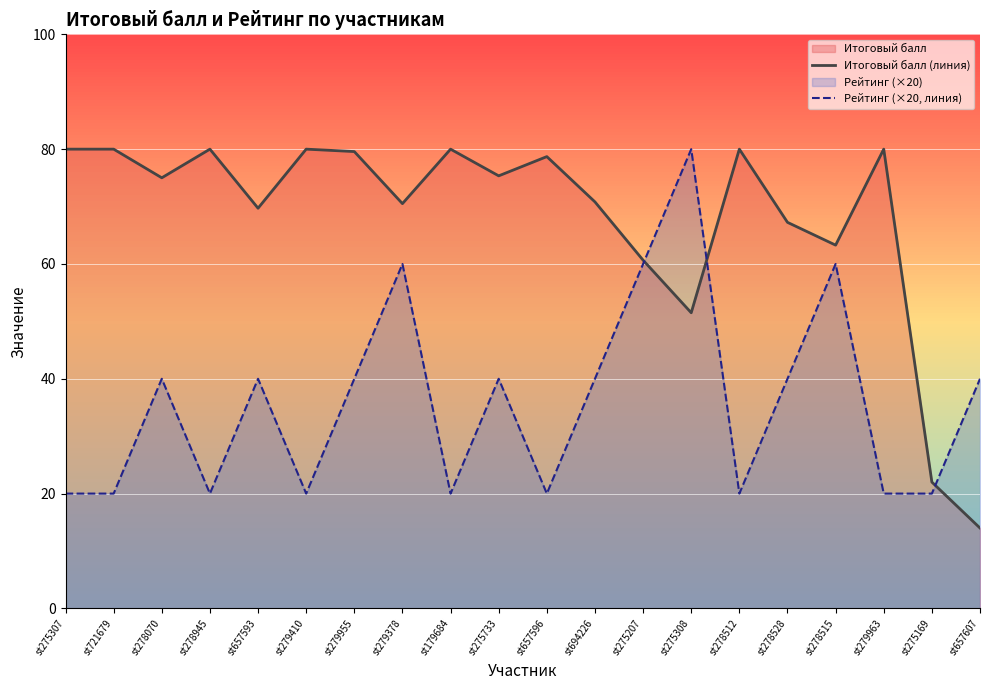

Rank the categories by Итоговый балл (линия) value from lowest to highest.

st657607, st275169, st275308, st275207, st278515, st278528, st657593, st279378, st694226, st278070, st275733, st657596, st279955, st275307, st721679, st278945, st279410, st179684, st278512, st279963